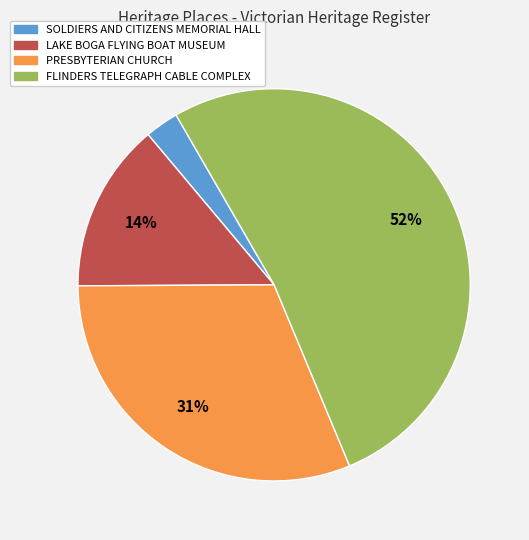

Combined, do FLINDERS TELEGRAPH CABLE COMPLEX and LAKE BOGA FLYING BOAT MUSEUM account for over 50%?

Yes